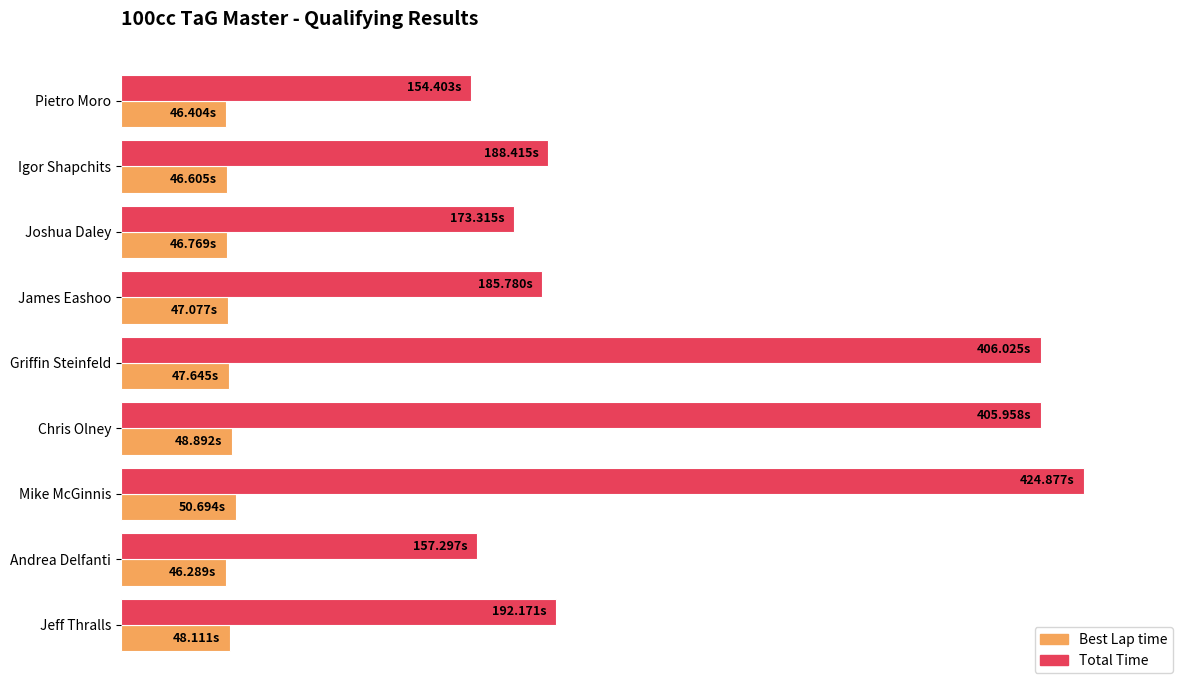

What are all the series names shown in the legend?

Best Lap time, Total Time